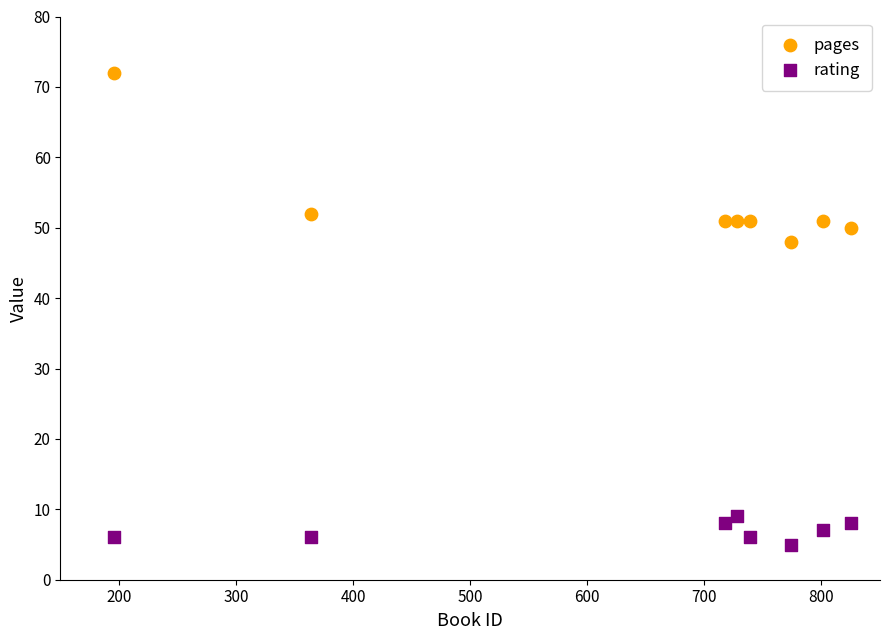

Which series reaches the minimum Y coordinate?

rating